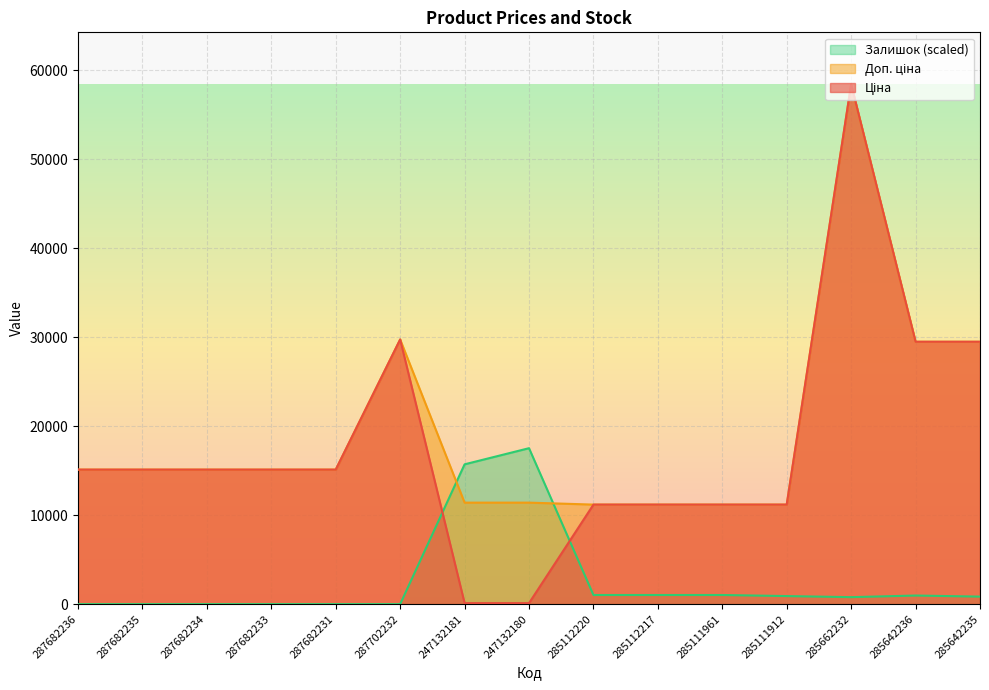

What is the sum of all Залишок values?

39830.8